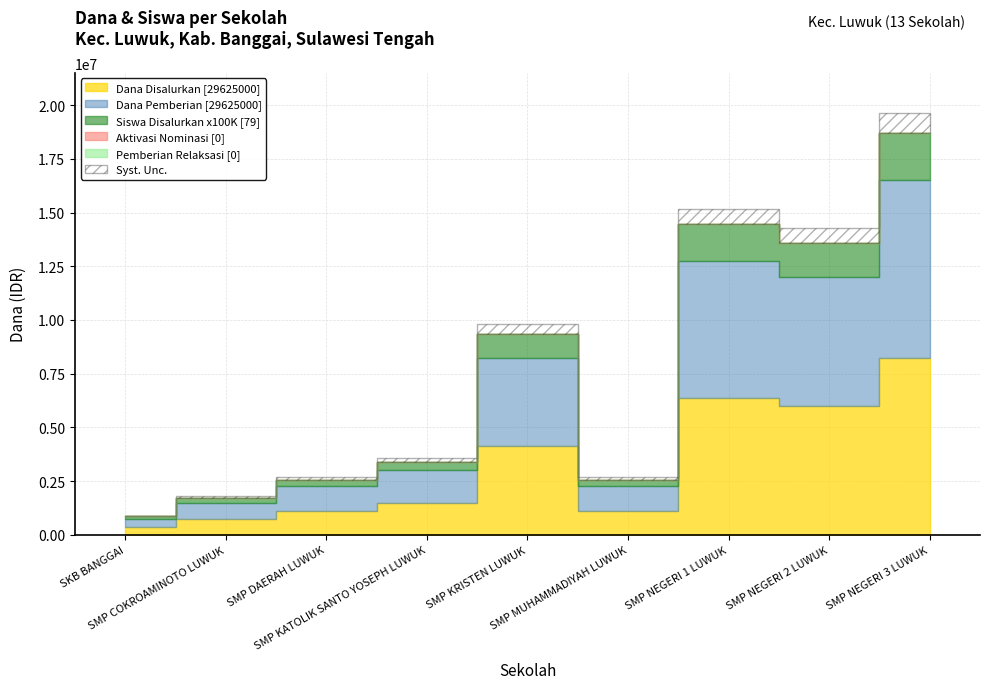

Is it true that Dana Disalurkan equals 1741879 at SMP DAERAH LUWUK?

False